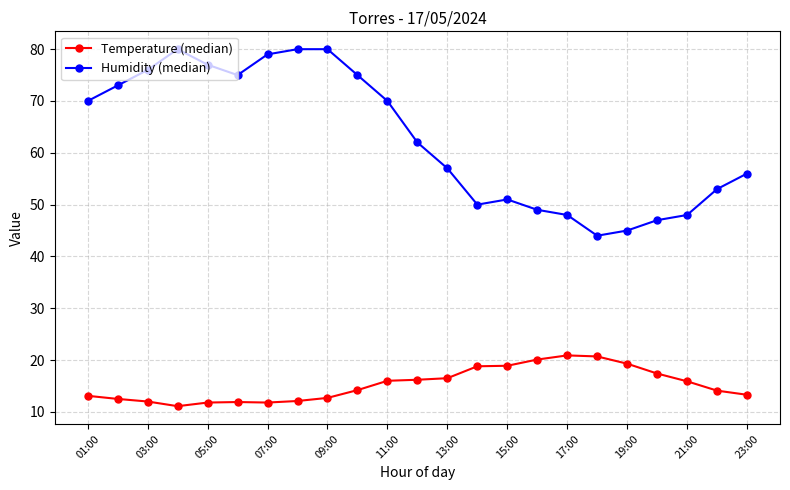

True or false: Temperature (median) and Humidity (median) cross at least once.

False